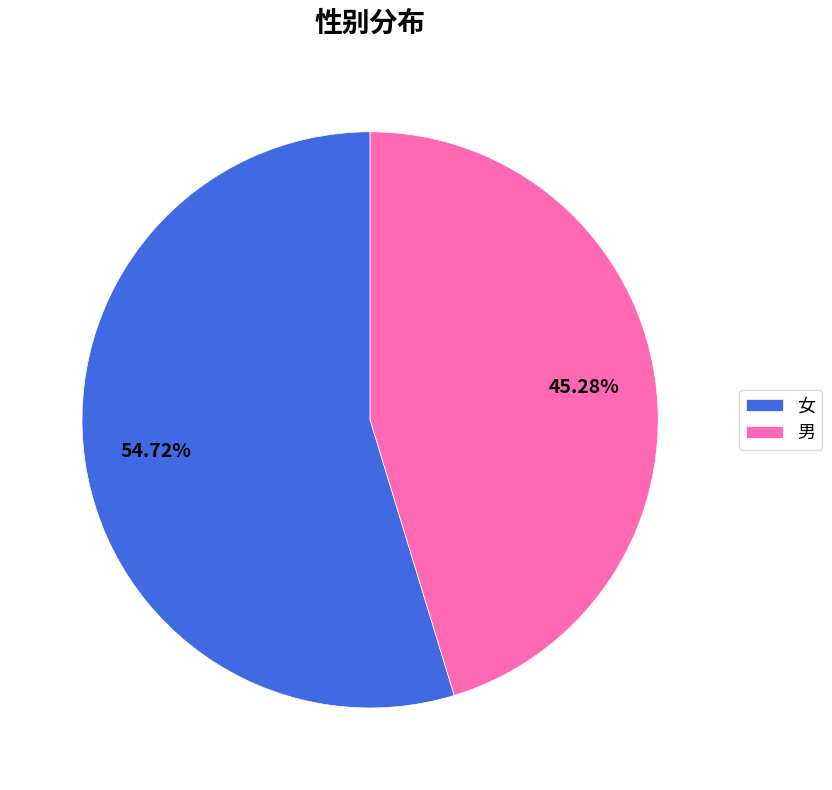

Rank the categories by value from highest to lowest.

女, 男